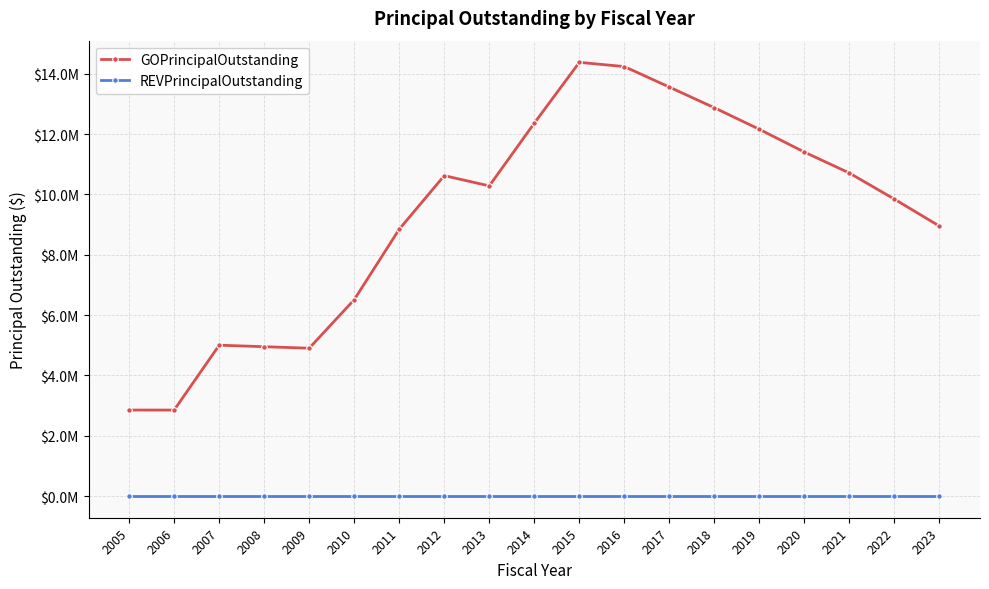

The REVPrincipalOutstanding series shows 0 at 2014. True or false?

True